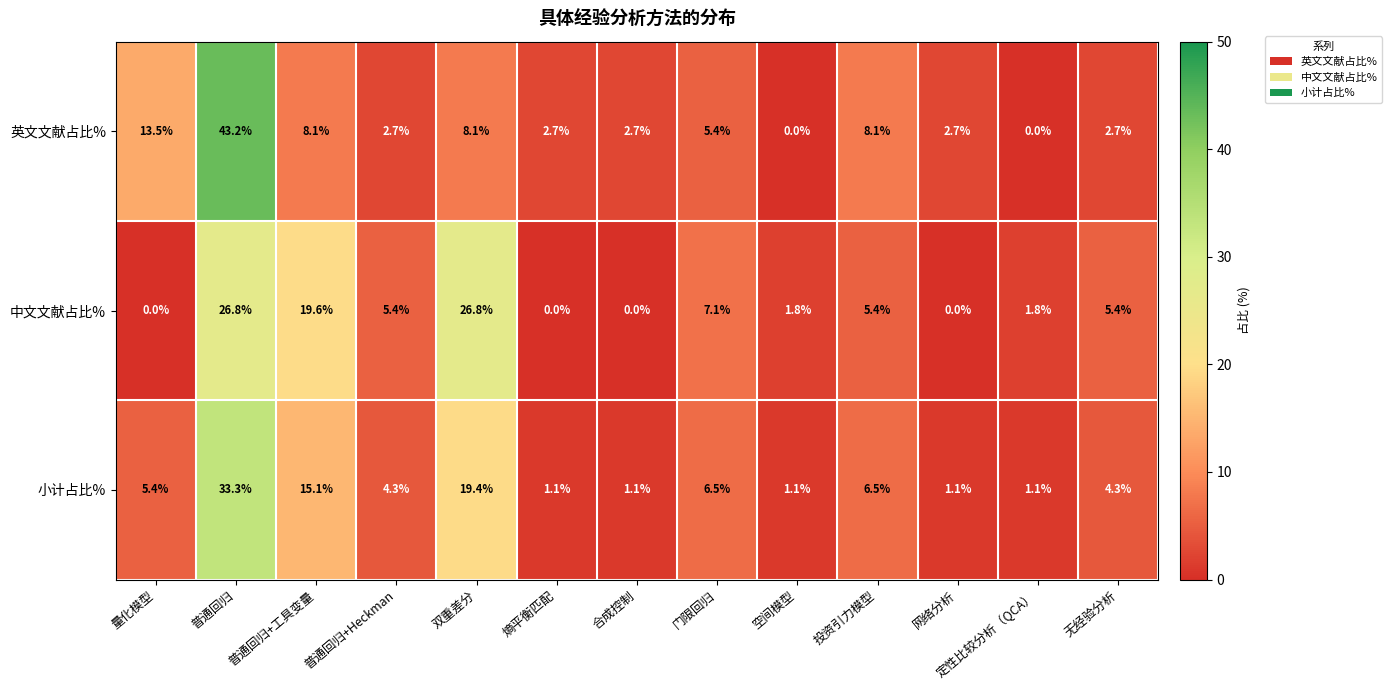

Where does the 小计占比% series first go above 4?

量化模型